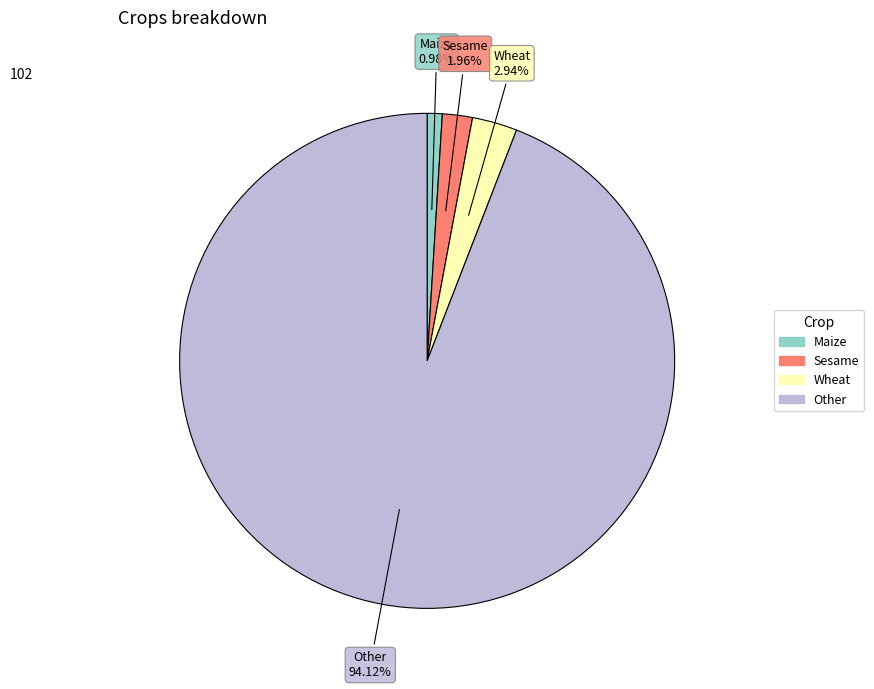

What is the ratio of the value at Sesame to the value at Maize?

2.0